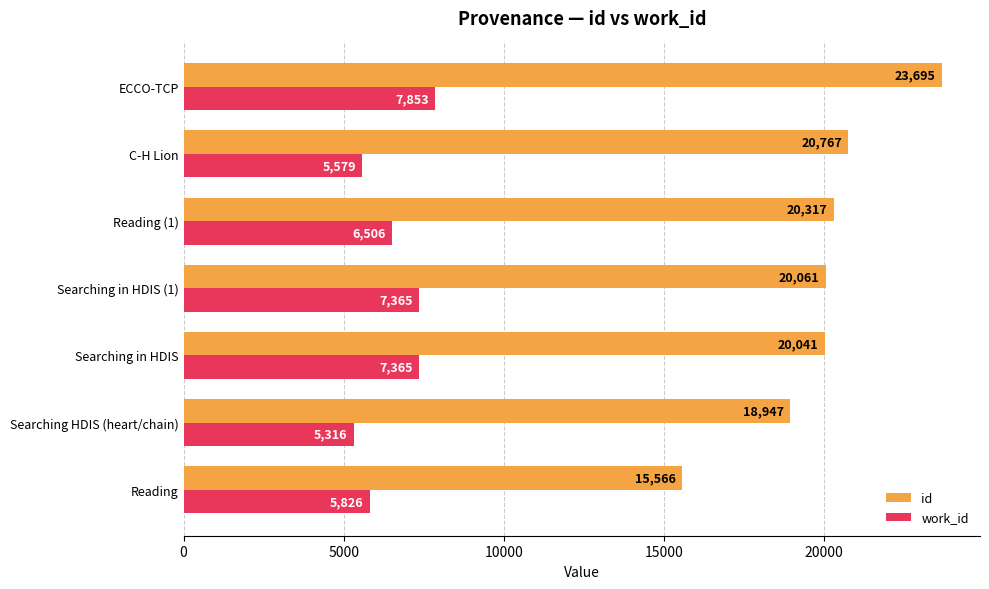

List the series in order of their overall mean, lowest first.

work_id, id